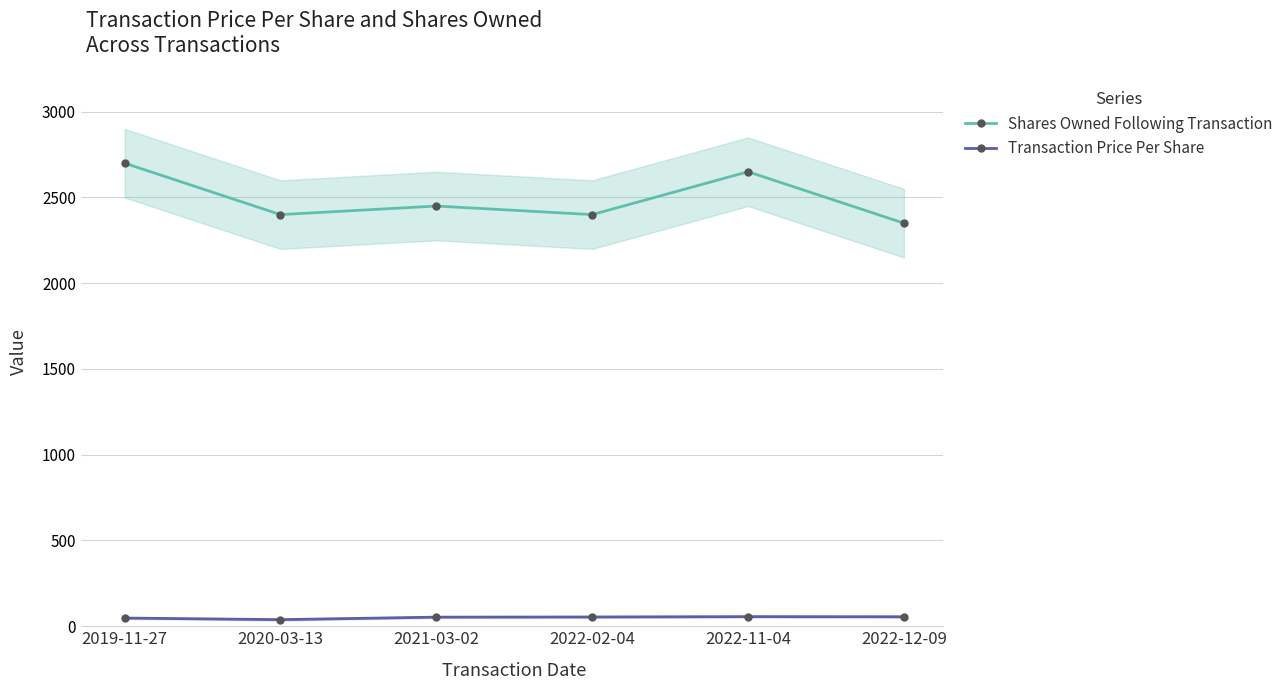

Rank the series by their maximum value, from lowest to highest.

Transaction Price Per Share, Shares Owned Following Transaction